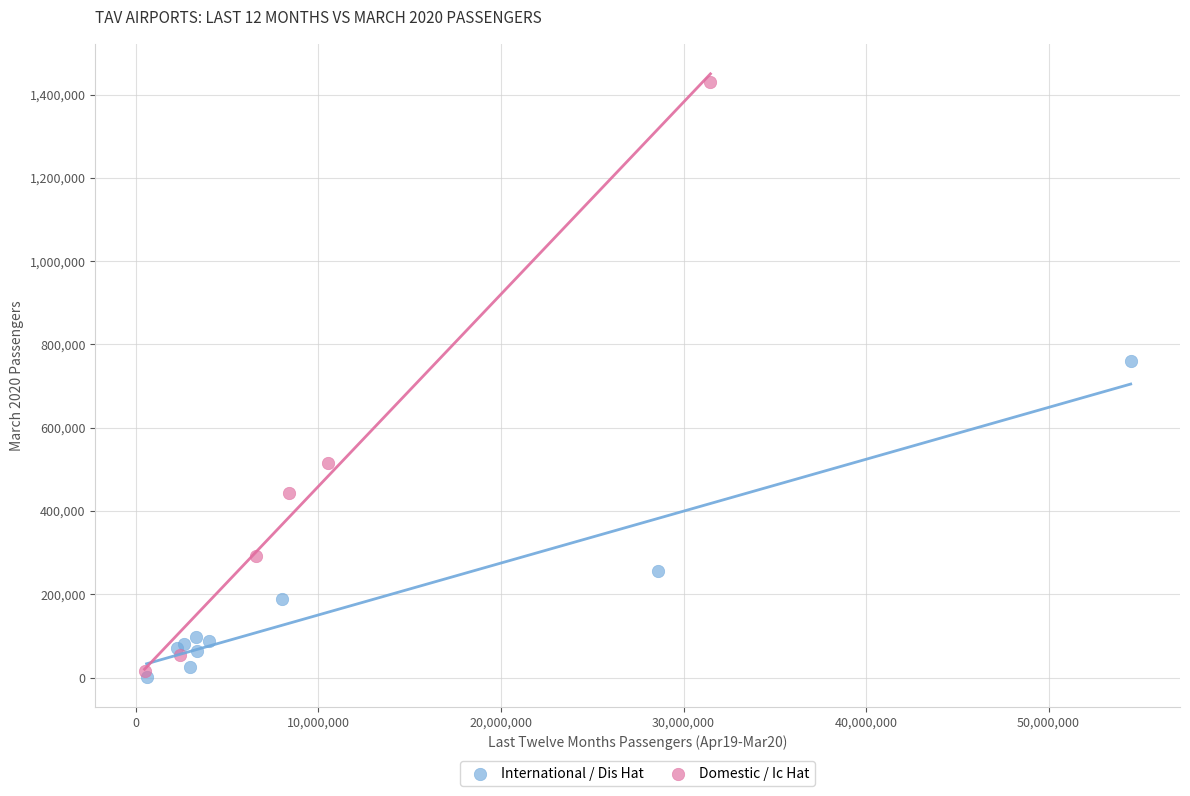

Which series has the largest Y range (max minus min)?

Domestic / Ic Hat